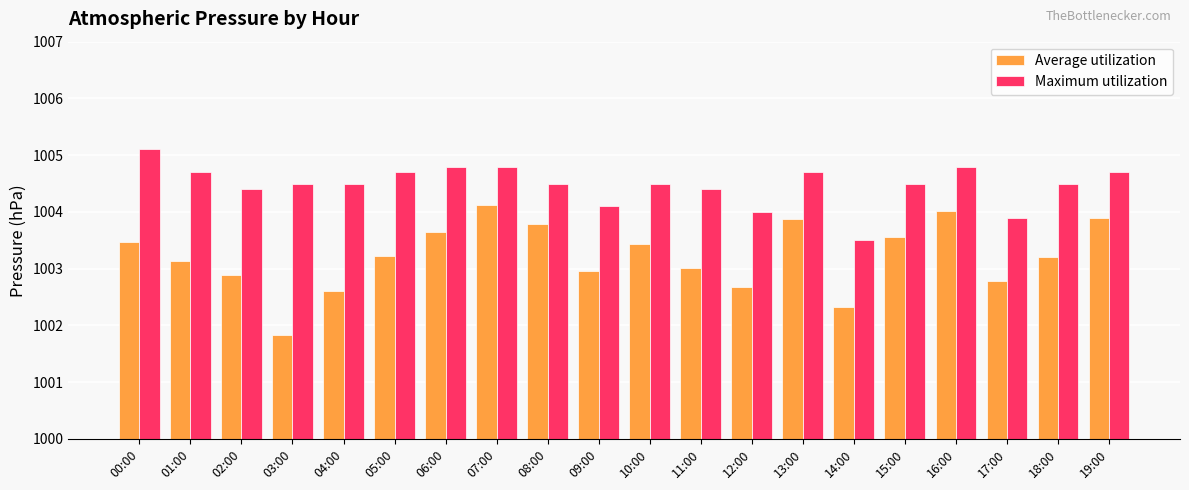

Does the chart contain stacked bars?

No